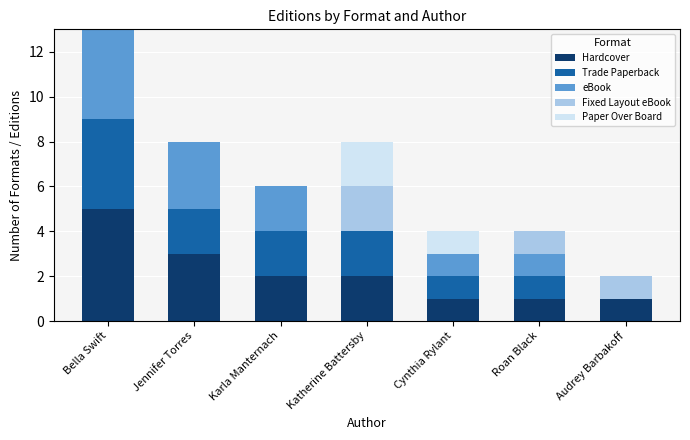

Count the number of categories in the chart.

7